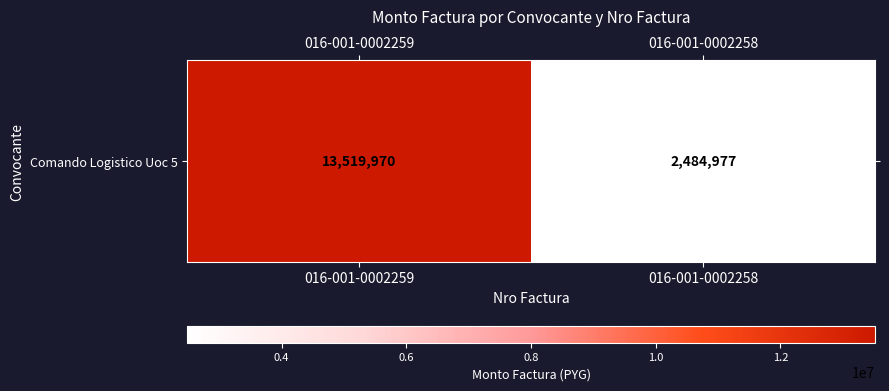

List the labels in order of value, largest first.

016-001-0002259, 016-001-0002258